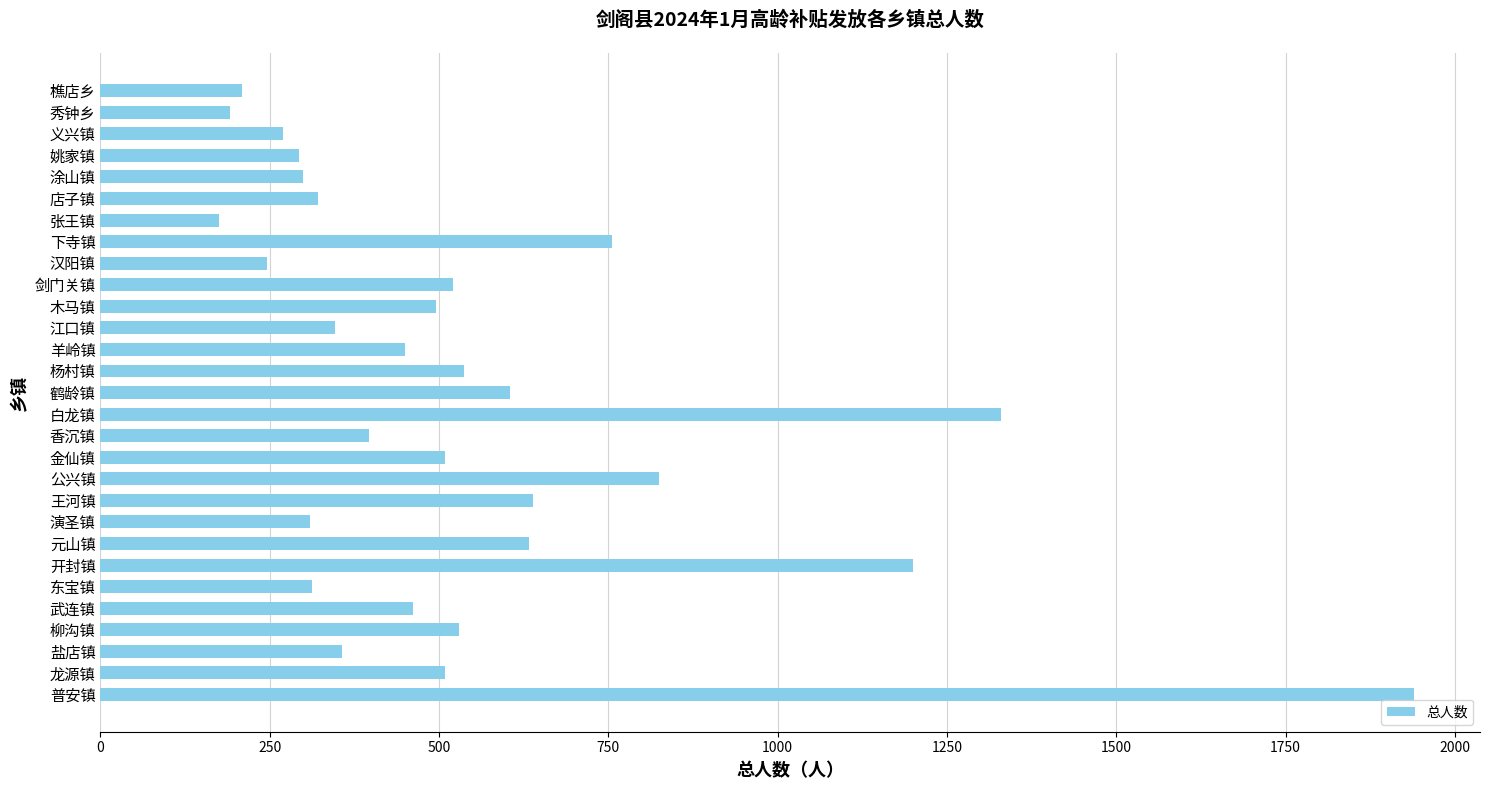

What is the minimum value shown in the chart?

175